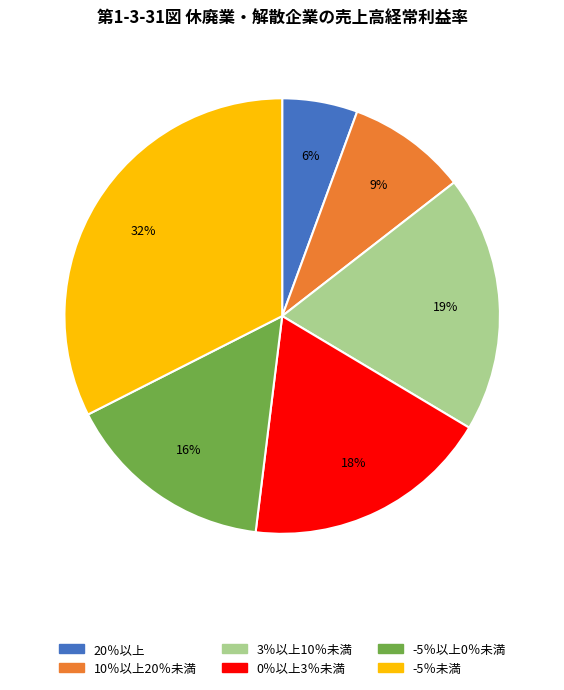

To the nearest percent, what portion does -5％未満 represent?

32%